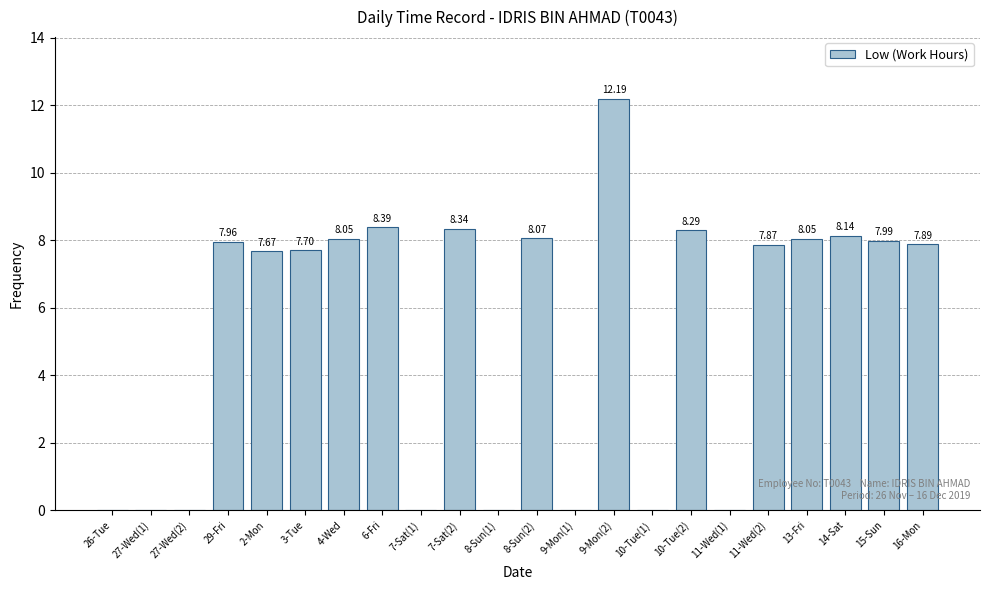

What is the change in value from 2-Mon to 14-Sat?

+0.5